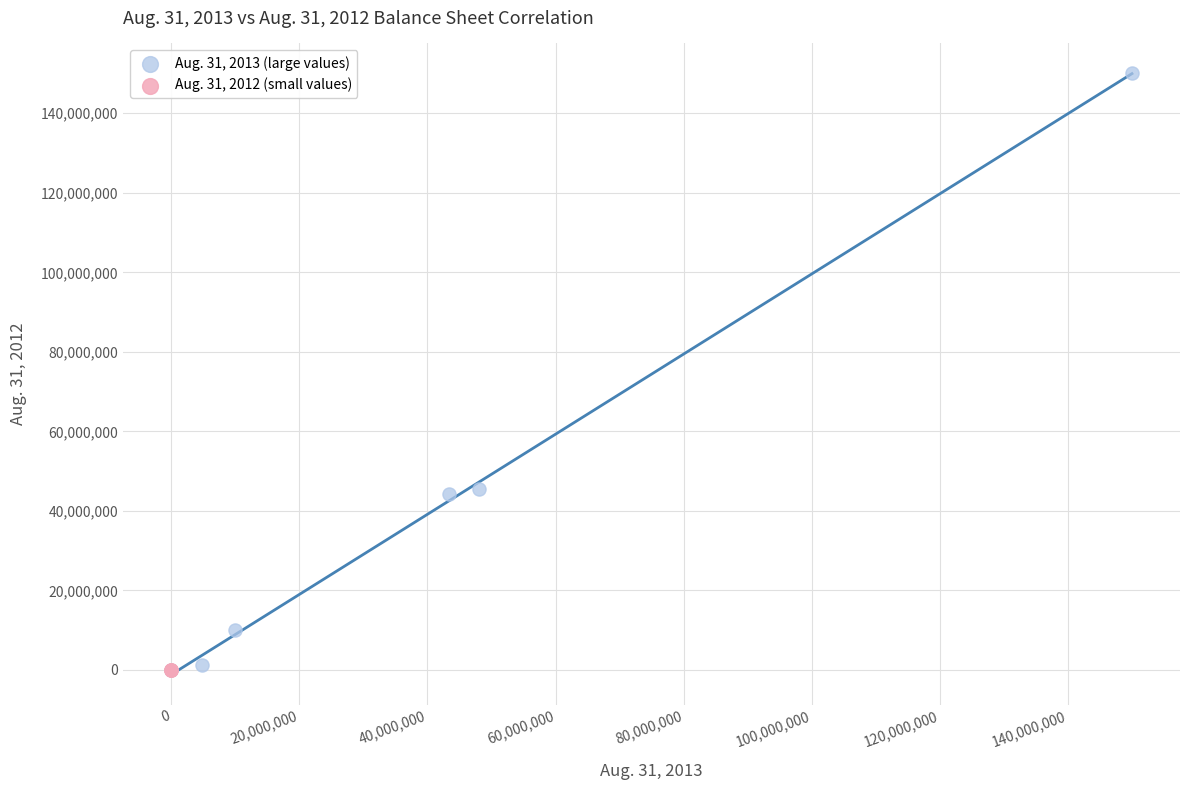

What are all the series names shown in the legend?

Aug. 31, 2013 (large values), Aug. 31, 2012 (small values)